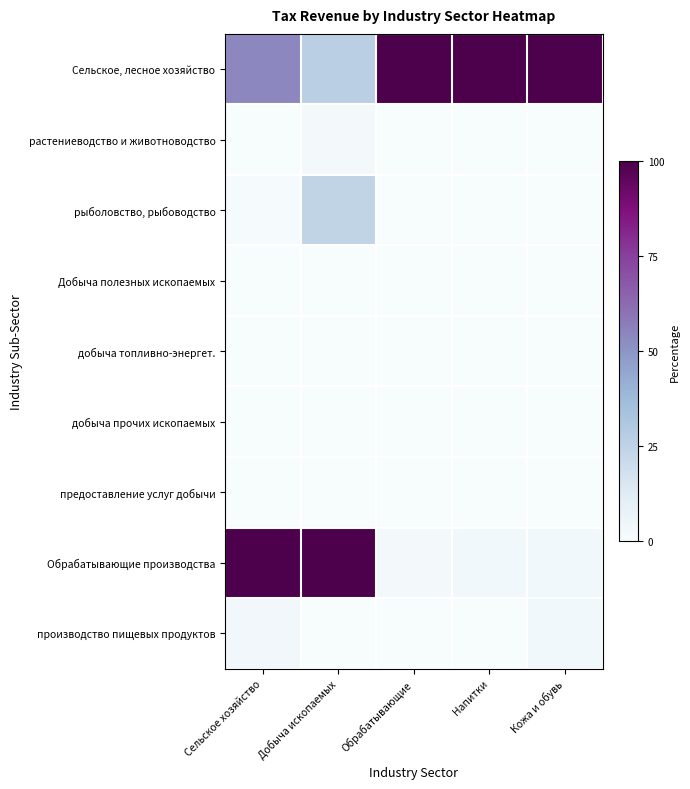

At which category does the chart reach its minimum across all series?

Кожа и обувь